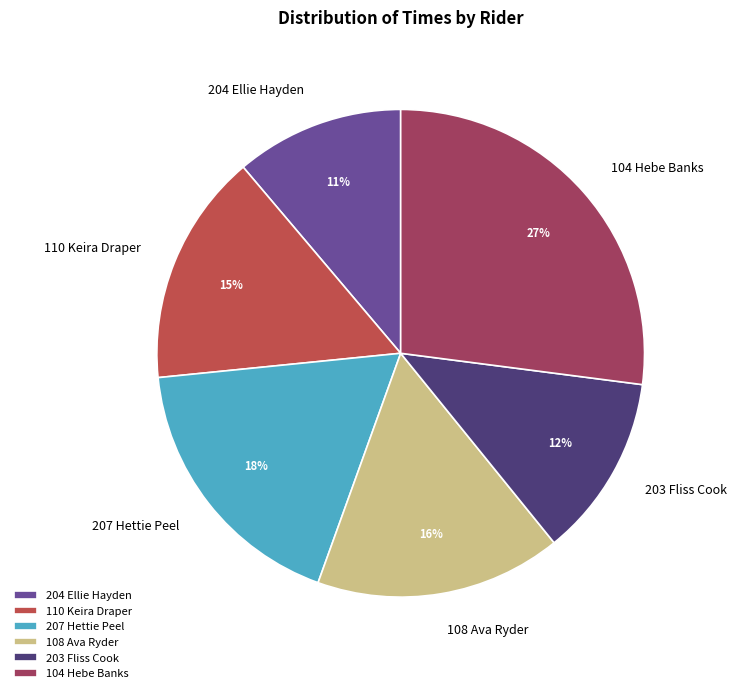

Count the number of slices in the pie.

6